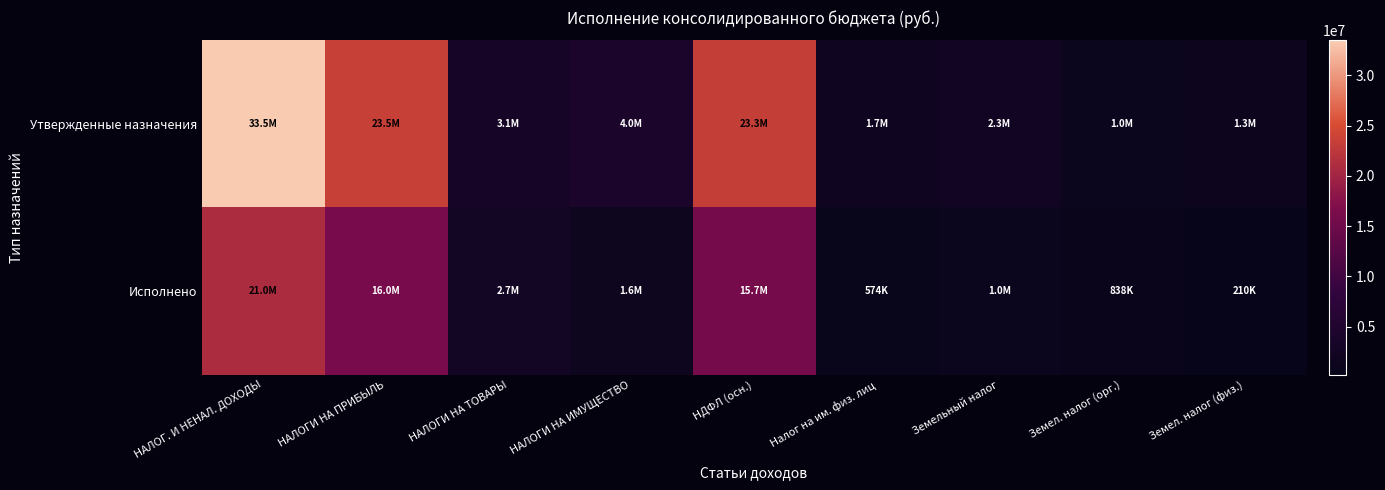

At which category is the sum across all series the highest?

НАЛОГ. И НЕНАЛ. ДОХОДЫ